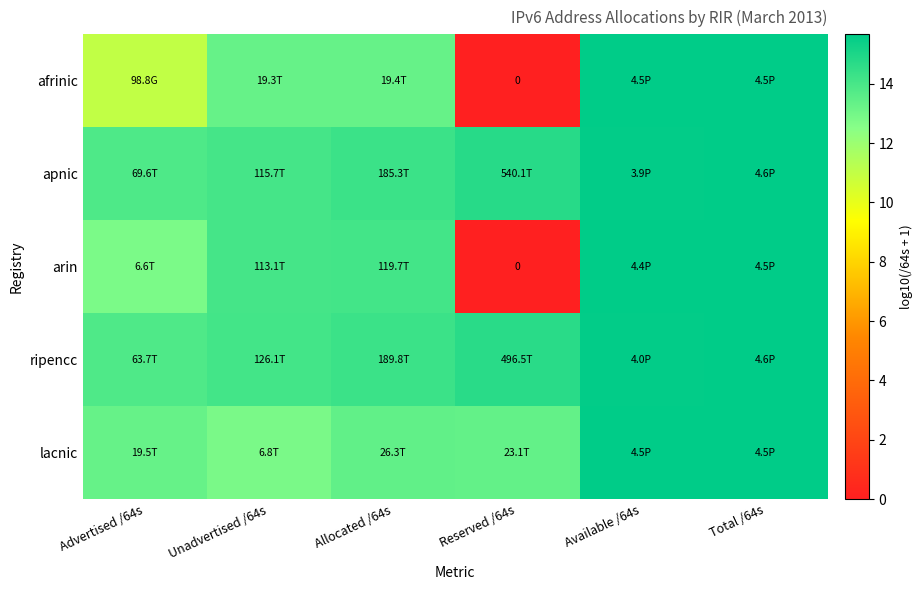

Rank the series at Allocated /64s from highest to lowest value.

ripencc, apnic, arin, lacnic, afrinic